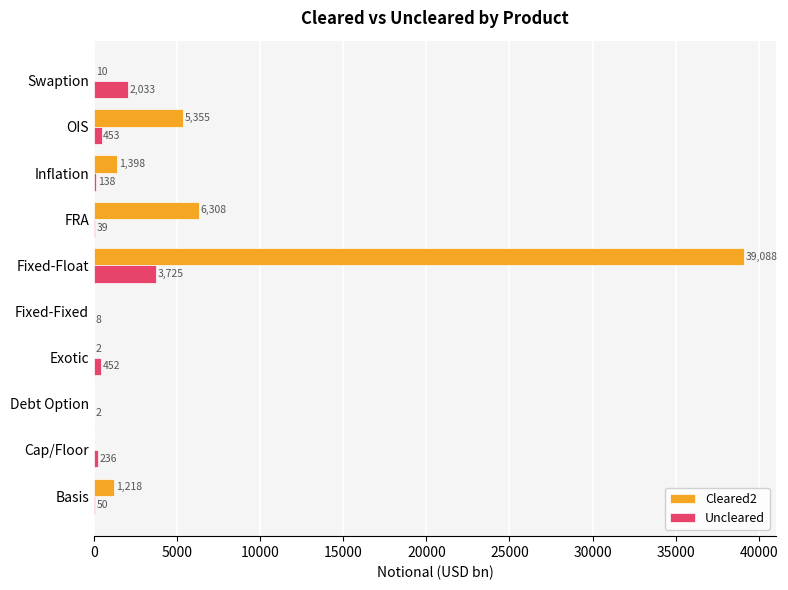

Where is Uncleared nearest to the value 1863?

Swaption